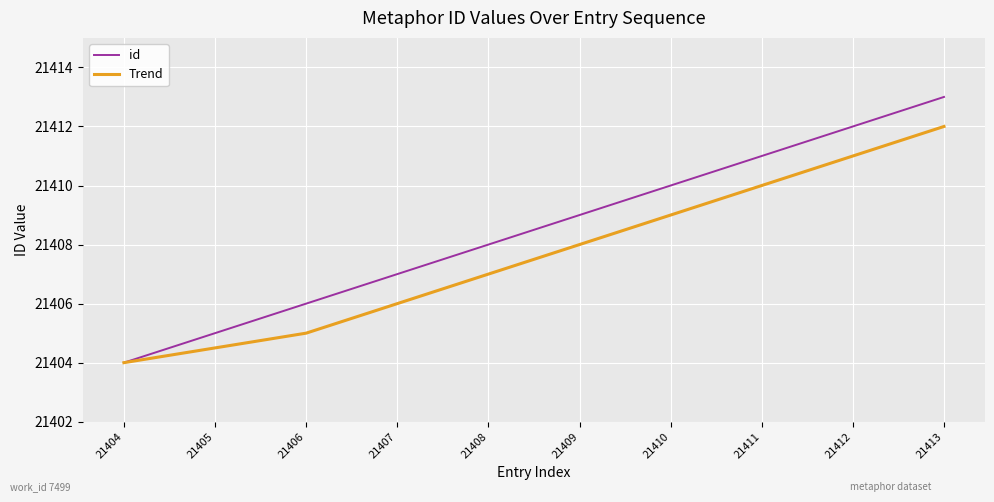

Rank the series by their average value, from highest to lowest.

id, Trend